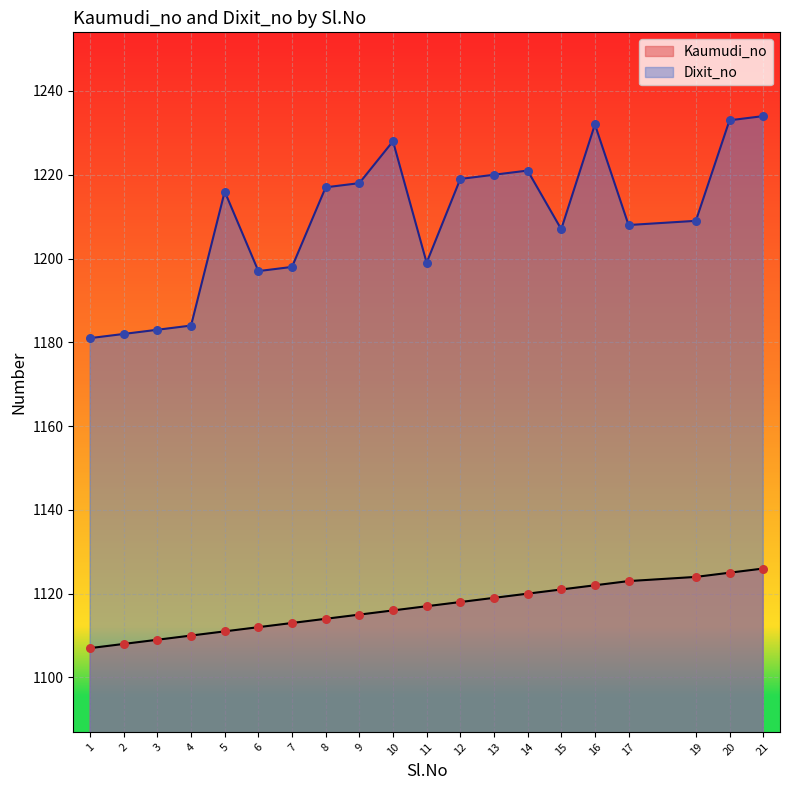

Is the value of Dixit_no at 20 greater than the value of Kaumudi_no at 10?

Yes